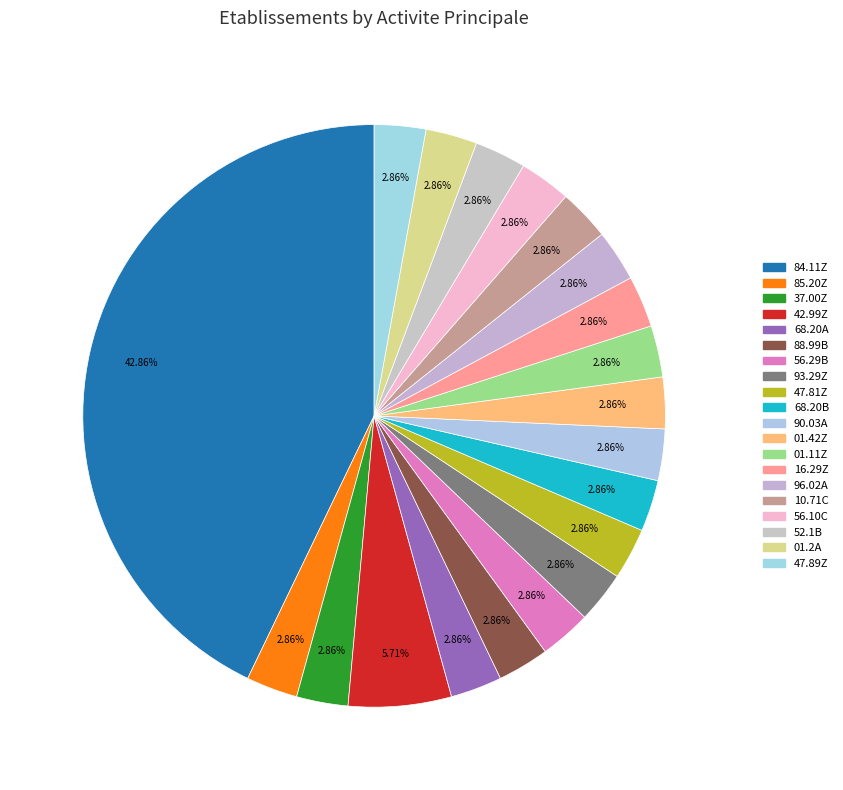

To the nearest percent, what percentage of the pie is 93.29Z?

3%